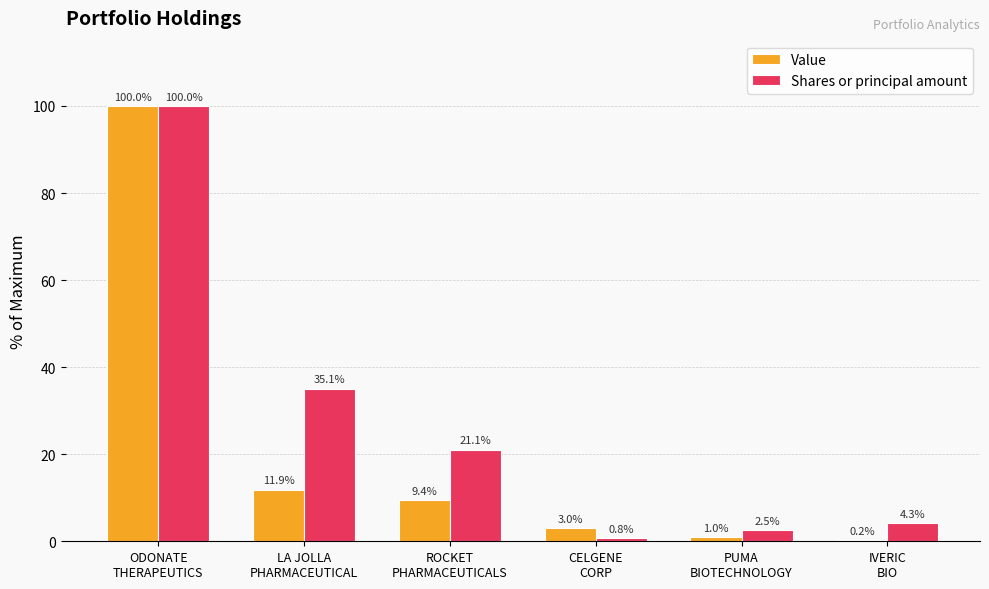

Which series has the largest total across all categories?

Shares or principal amount